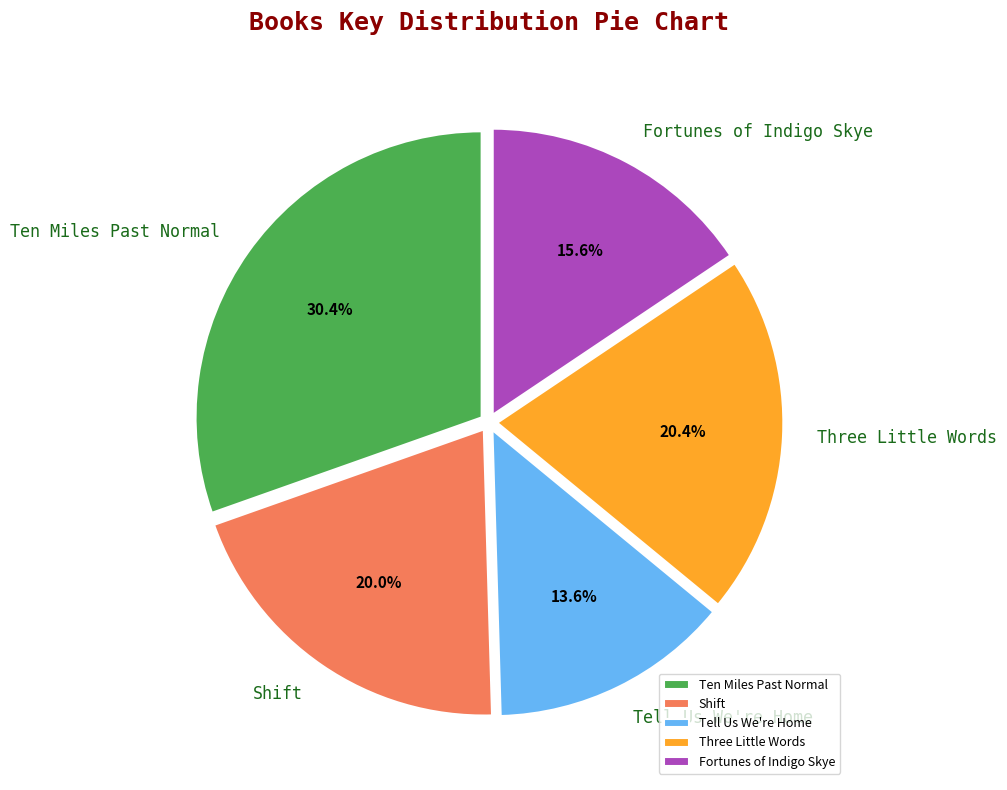

Is there a majority slice in this chart?

No